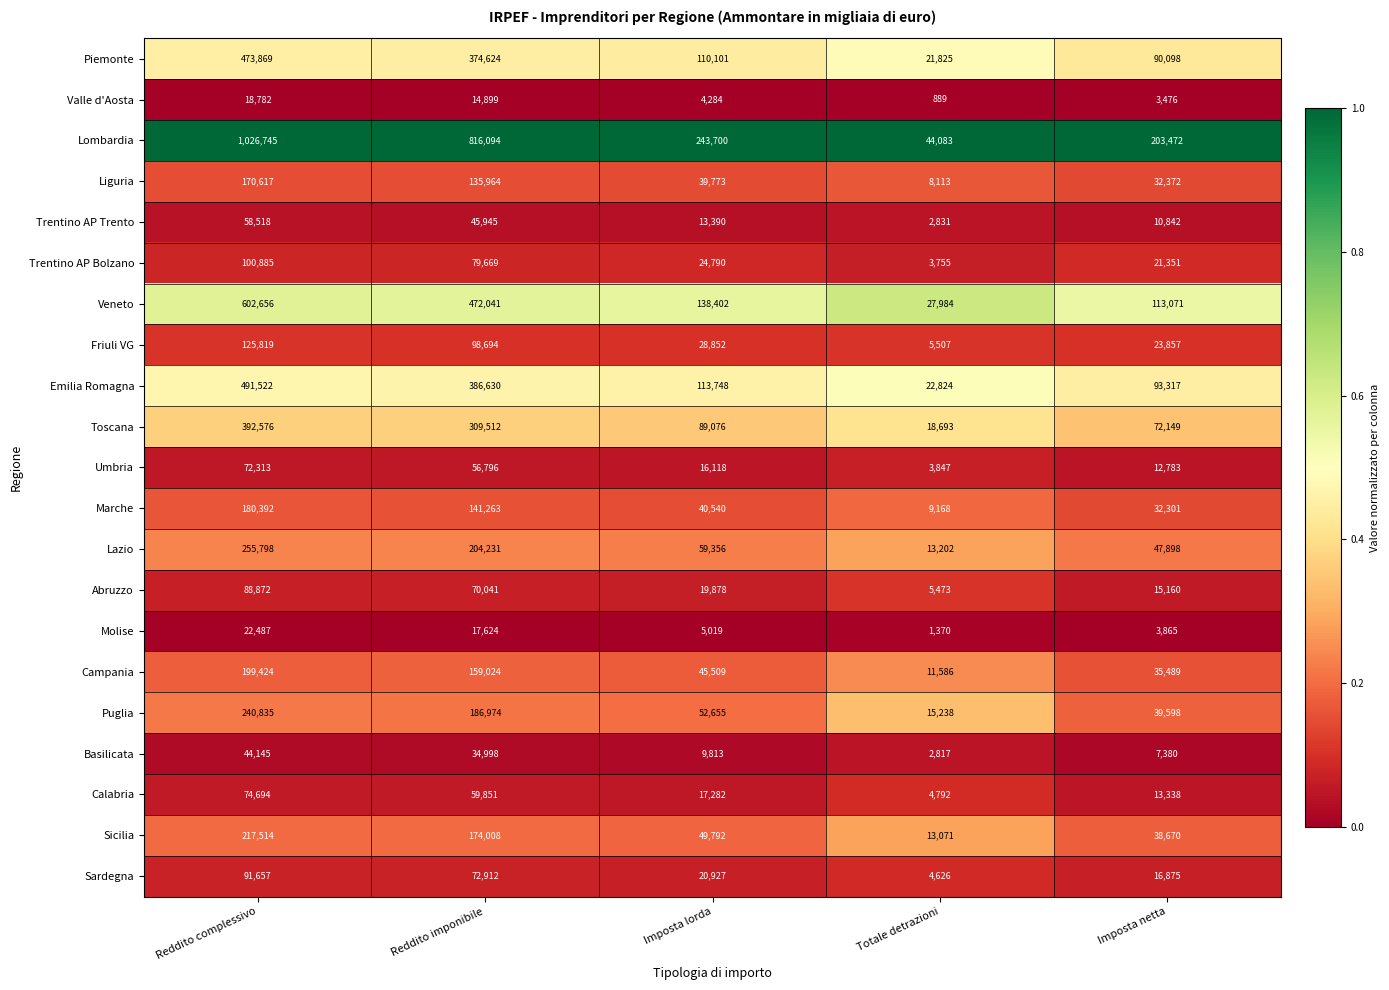

List the labels in order of Sicilia value, largest first.

Reddito complessivo, Reddito imponibile, Imposta lorda, Imposta netta, Totale detrazioni